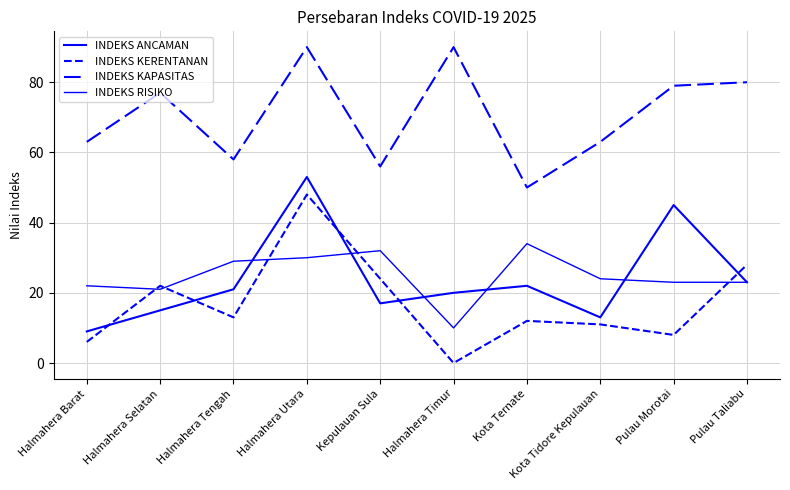

Is this an area chart (filled region under the line)?

No